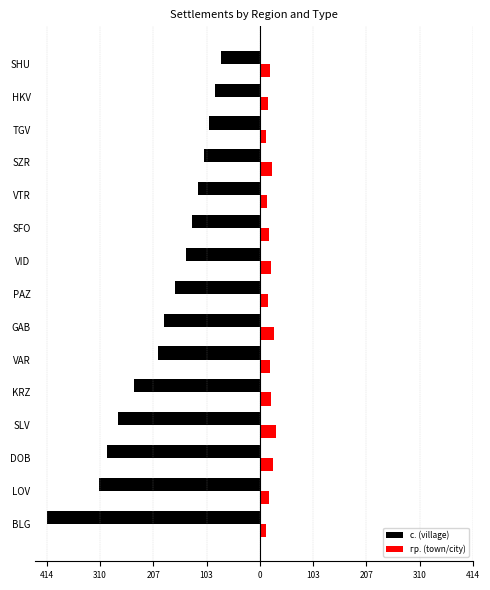

What are all the series names shown in the legend?

с. (village), гр. (town/city)